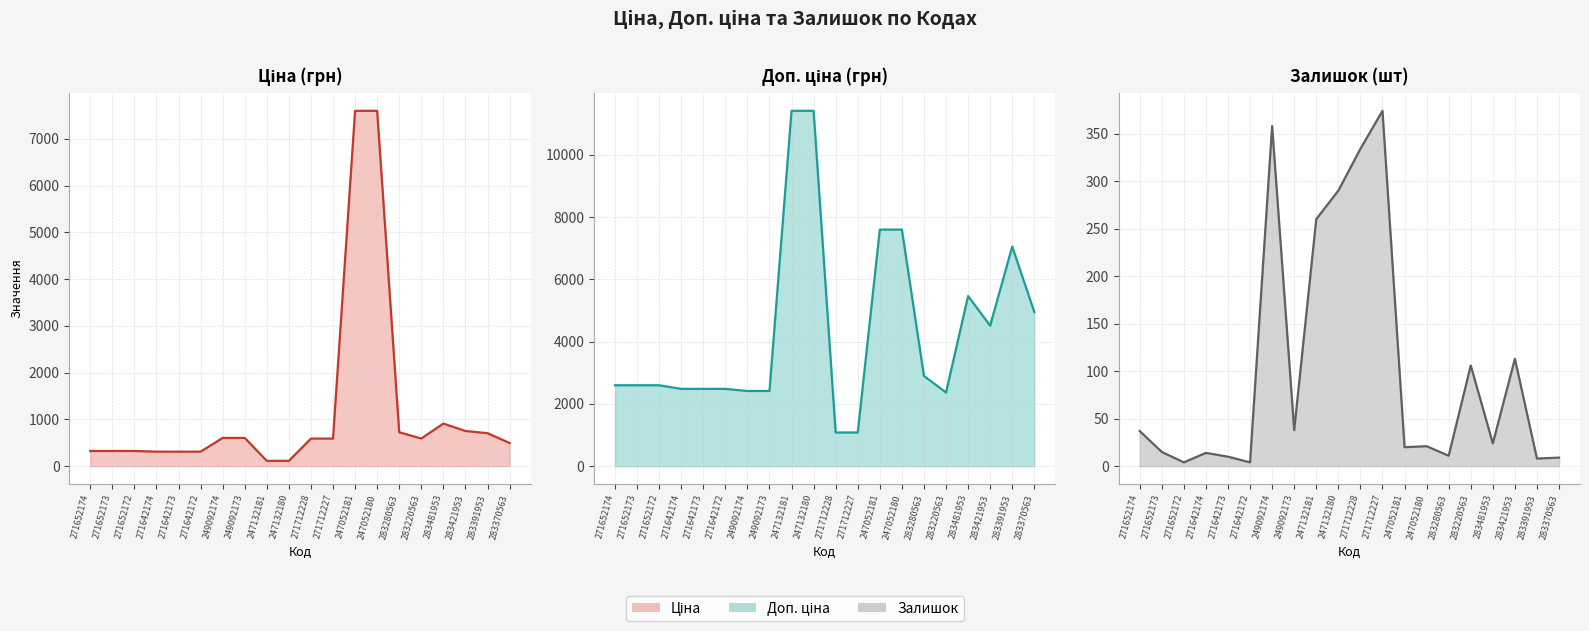

True or false: Ціна (грн) and Доп. ціна (грн) cross at least once.

False